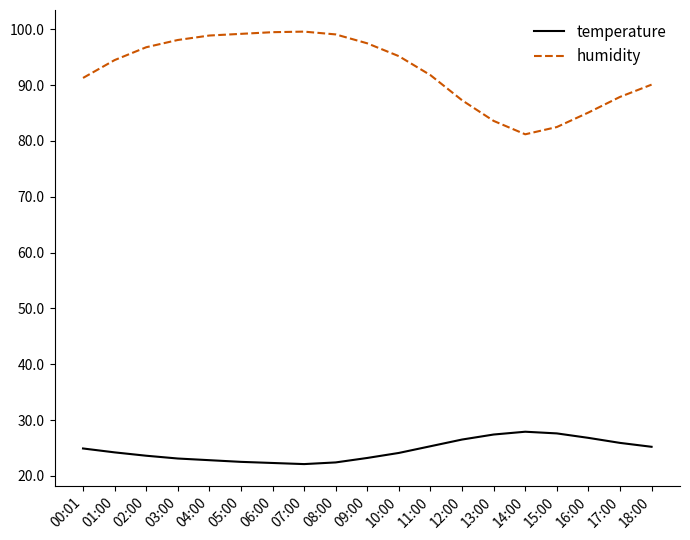

Which series has the widest spread of values?

humidity